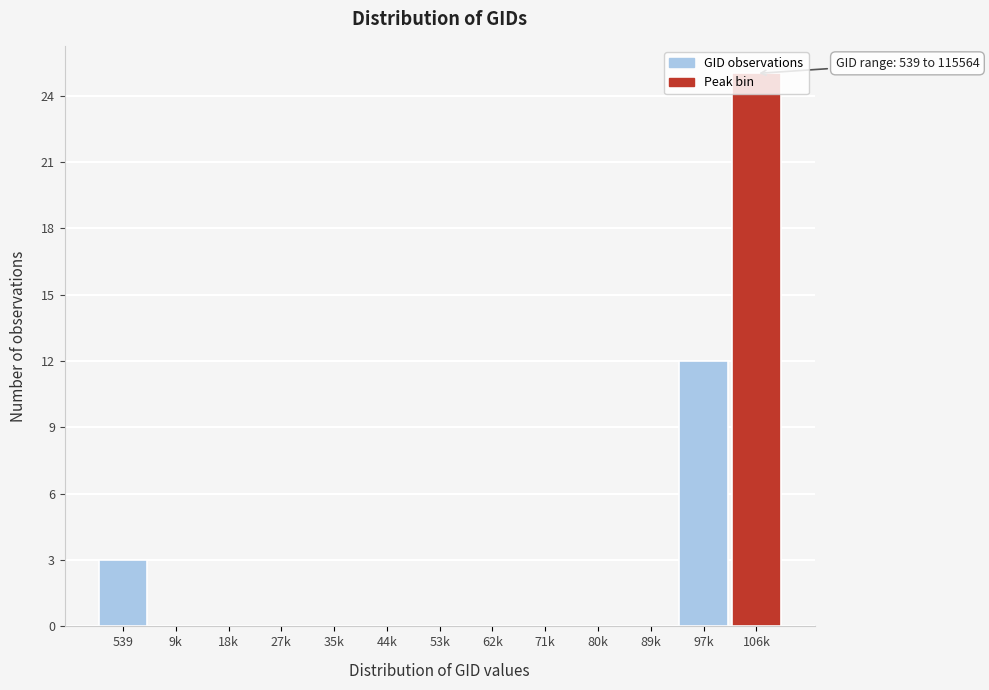

Which has a higher value, 9k or 106k?

106k